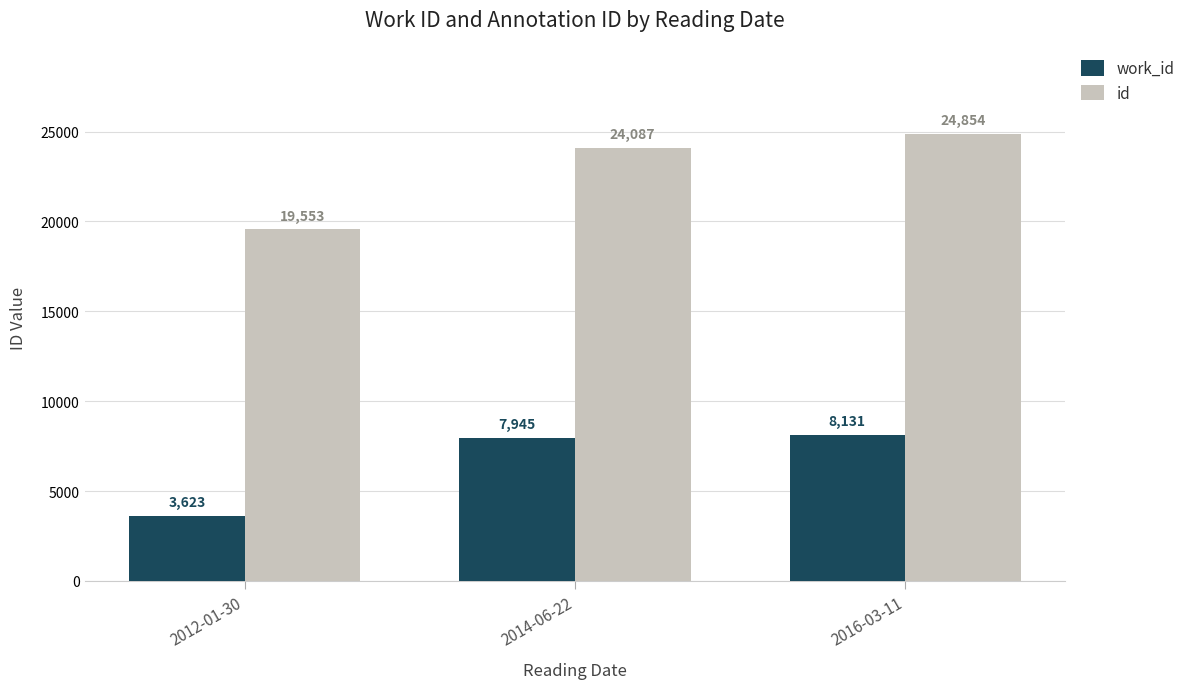

What are all the series names shown in the legend?

work_id, id